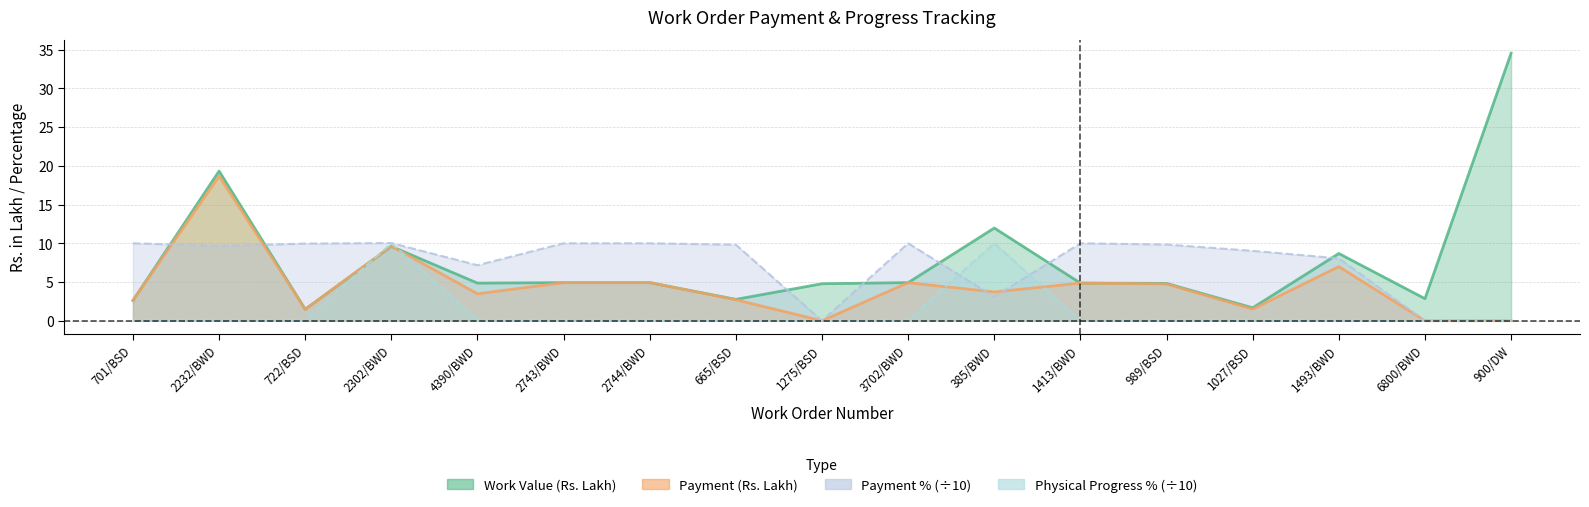

What is the sum of the Payment % values at 2743/BWD and 1413/BWD?

20.0